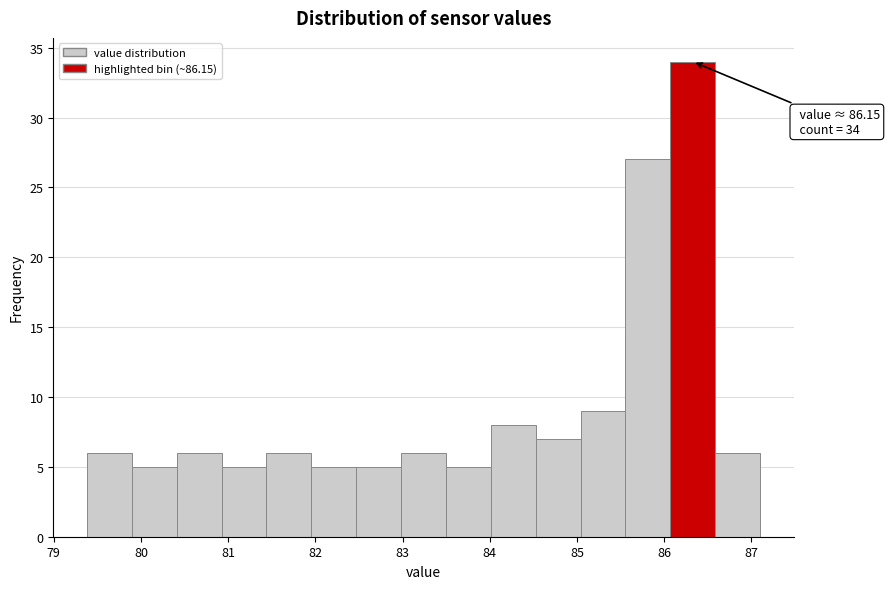

Over which range of the x-axis is the bar tallest?

86.1 to 86.6